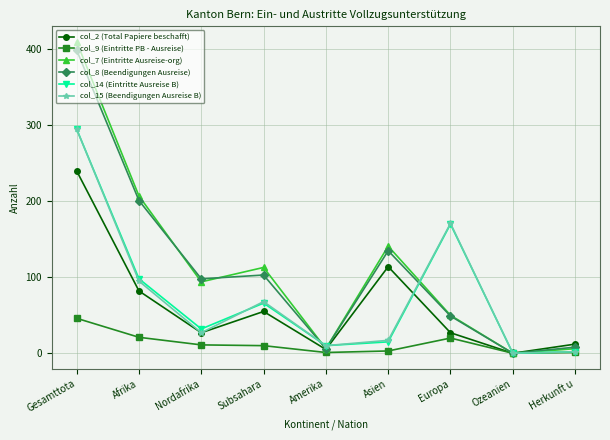

What is the value of the col_2 (Total Papiere beschafft) point at the 5th from the left?

5